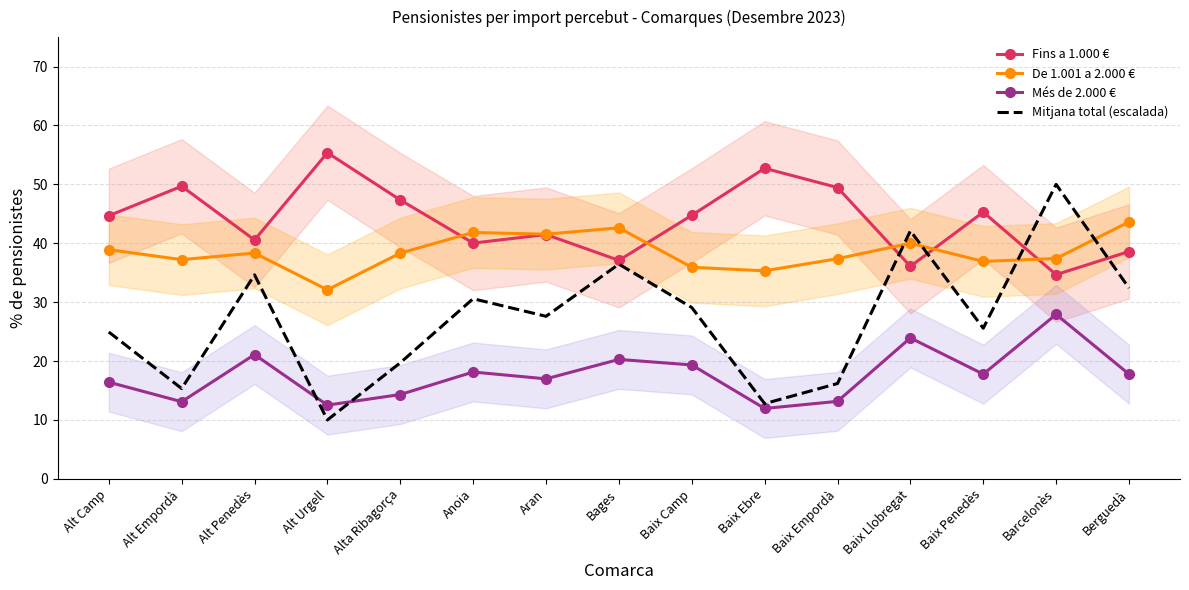

What position from the right is Alt Camp?

15